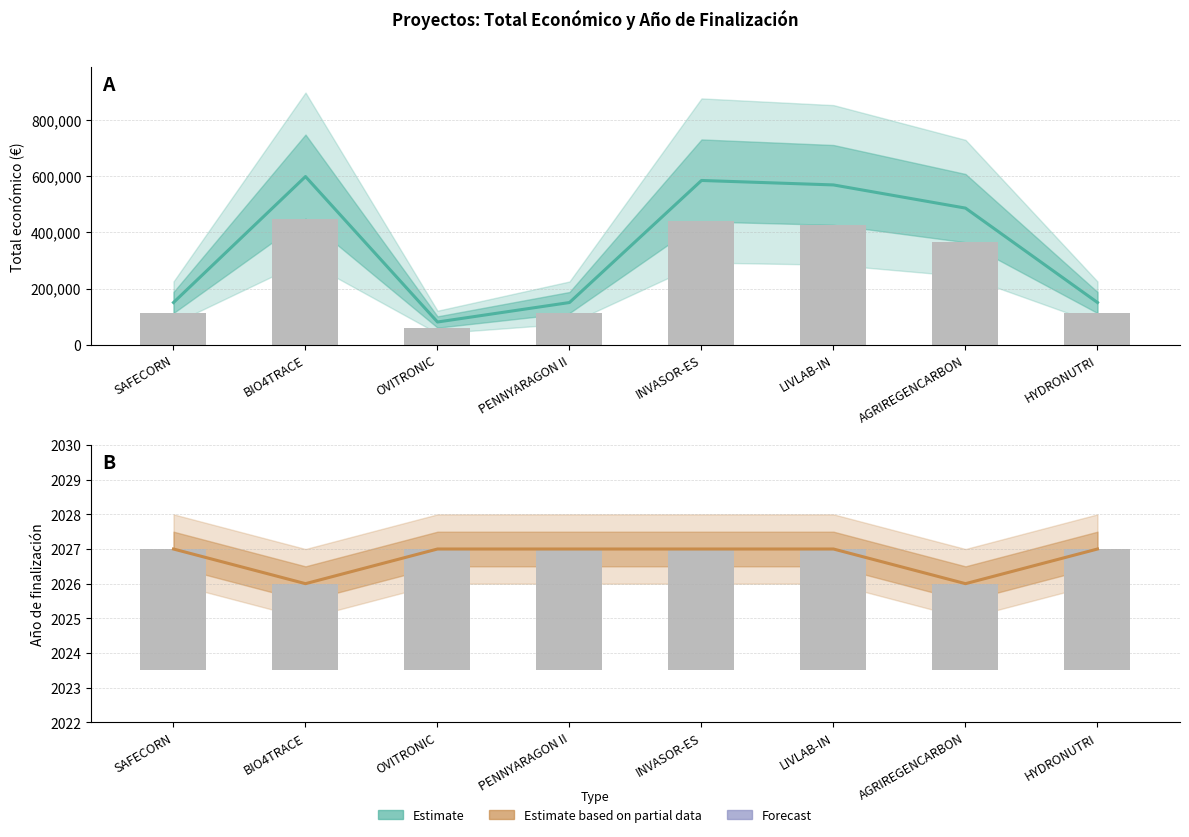

What is the average value of the Estimate based on partial data series?

2027